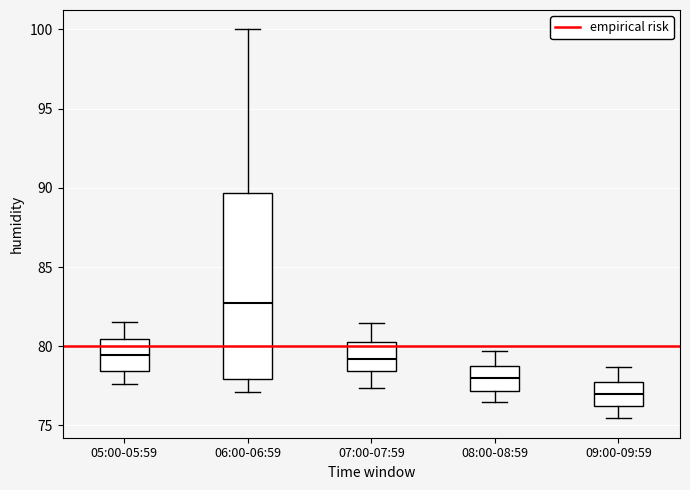

Reading left to right, read every box against the y-axis: the position of its median line, the range the box covers, and the ends of its whiskers. The values are not printed on the chart, so give them approximately, as read against the axis.

05:00-05:59: median 79.5, box 78.5 to 80.5, whiskers 77.5 to 81.5
06:00-06:59: median 82.5, box 78.0 to 89.5, whiskers 77.0 to 100.0
07:00-07:59: median 79.0, box 78.5 to 80.5, whiskers 77.5 to 81.5
08:00-08:59: median 78.0, box 77.0 to 78.5, whiskers 76.5 to 79.5
09:00-09:59: median 77.0, box 76.0 to 77.5, whiskers 75.5 to 78.5